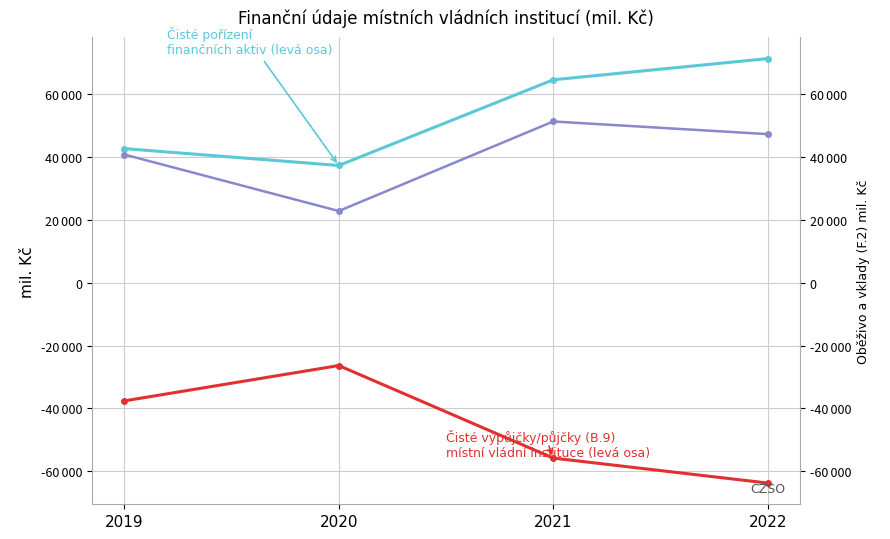

The Čisté pořízení finančních aktiv series shows 28895 at 2021. True or false?

False